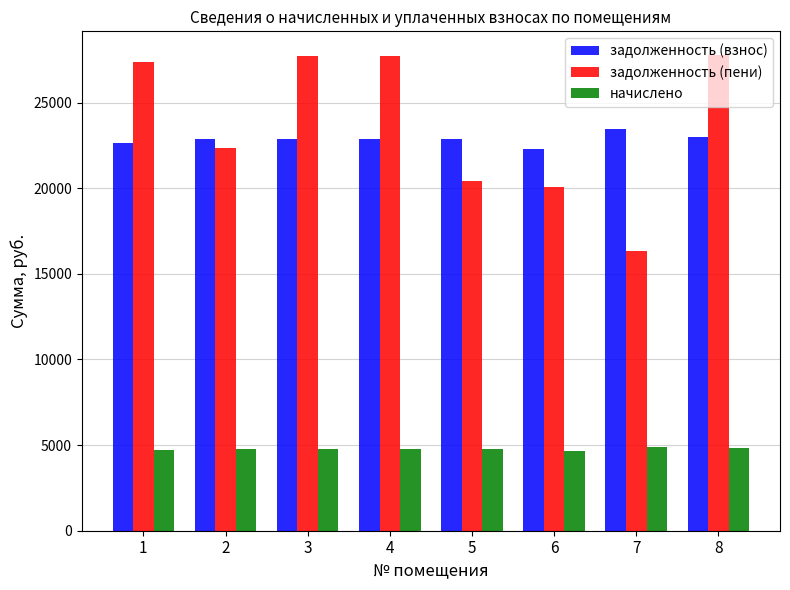

List the series in order of their peak value, lowest first.

начислено, задолженность (взнос), задолженность (пени)